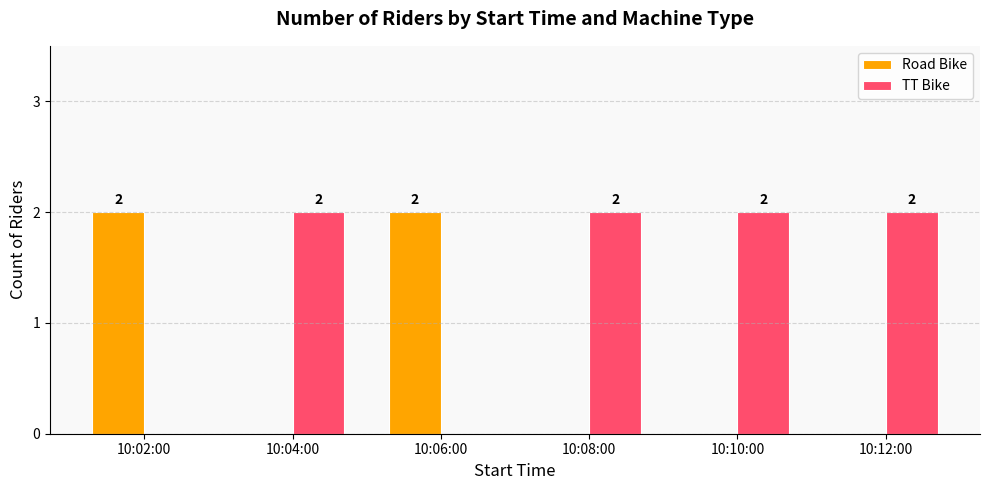

Which series has the largest total across all categories?

TT Bike